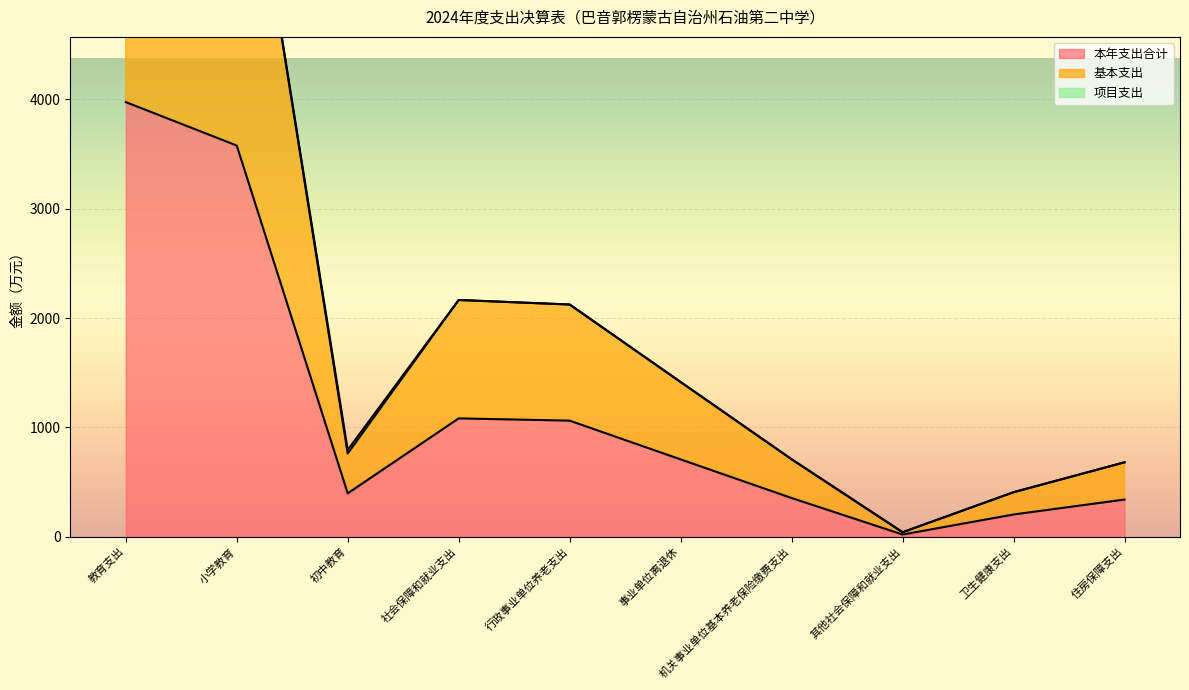

What is the lowest value of the 基本支出 series?

41.3